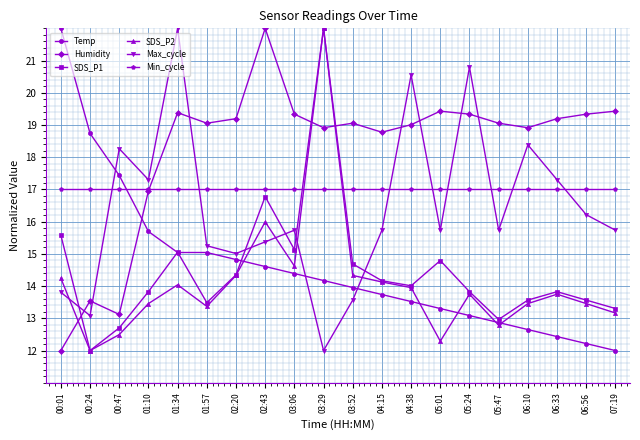

In SDS_P1, how many points are lower than both neighbors (excluding endpoints)?

5